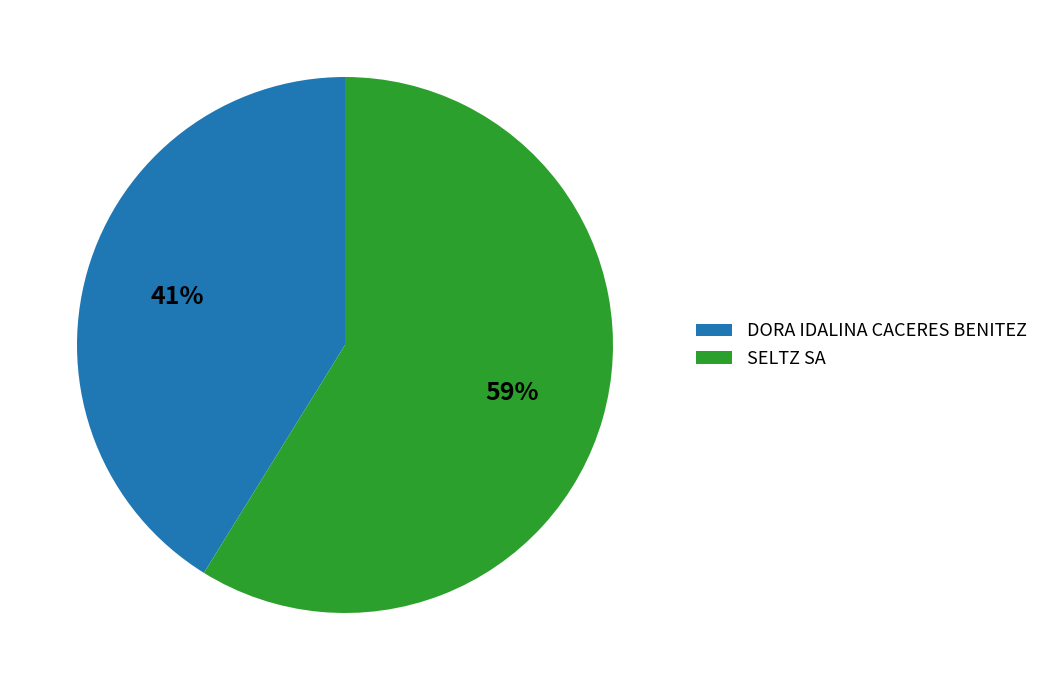

True or false: DORA IDALINA CACERES BENITEZ accounts for 41% of the total.

True